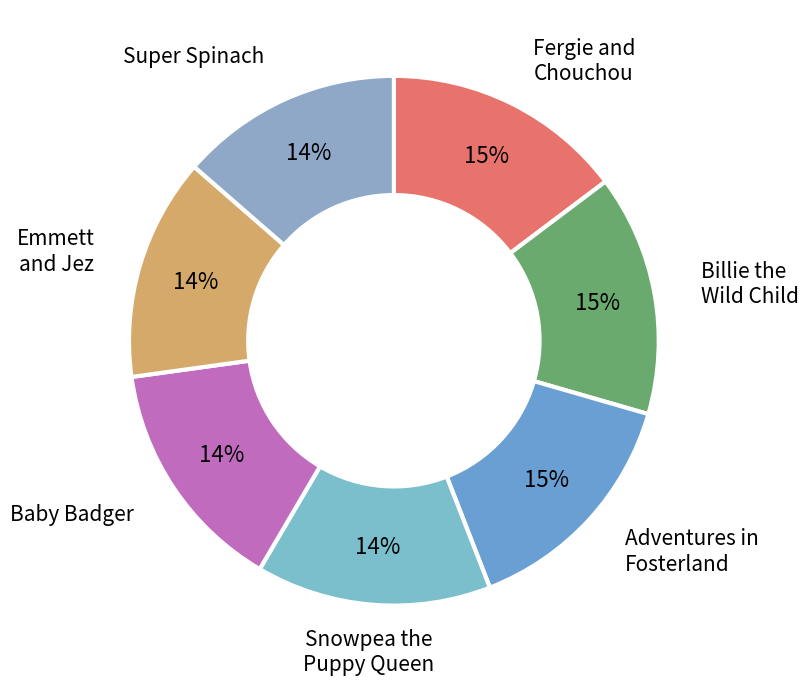

Does any single category account for the majority?

No